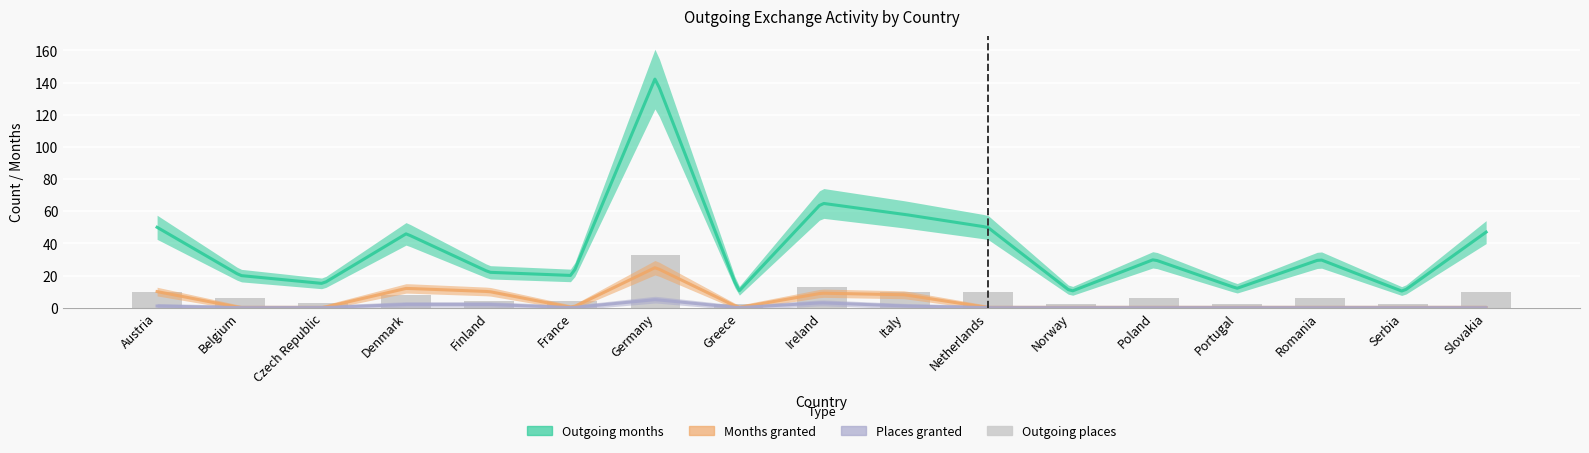

Which category has the highest value across all series?

Germany